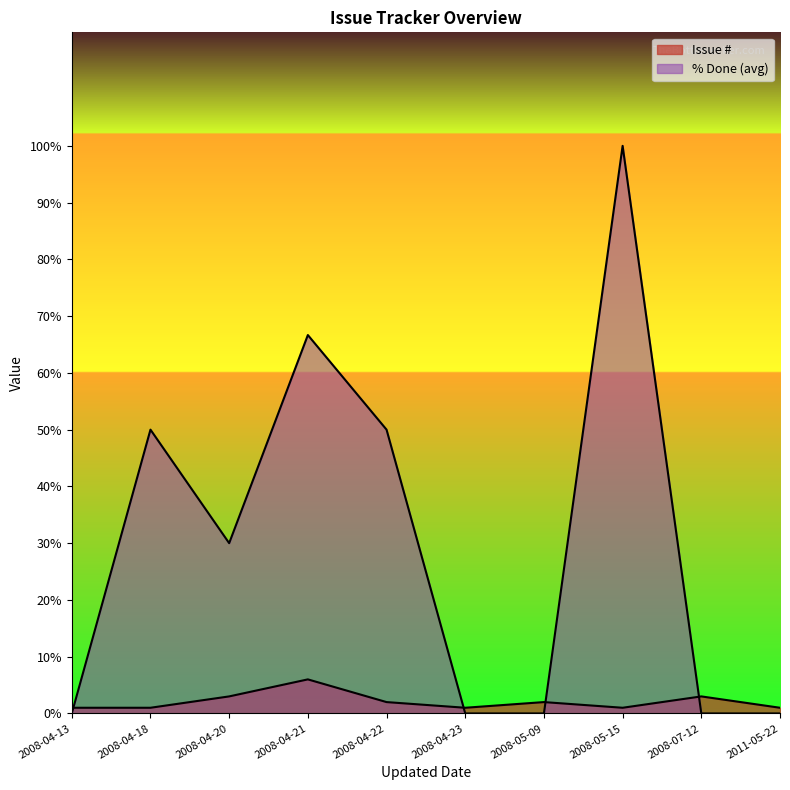

Where do Issue # and % Done first cross each other?

2008-04-13 and 2008-04-18